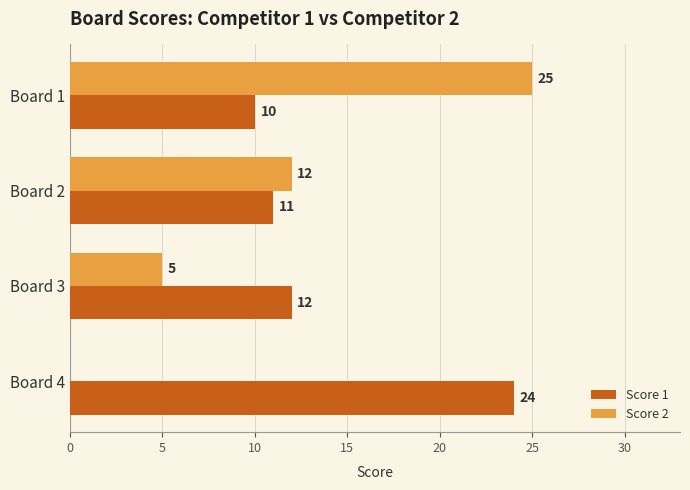

Where is Score 1 nearest to the value 17?

Board 3